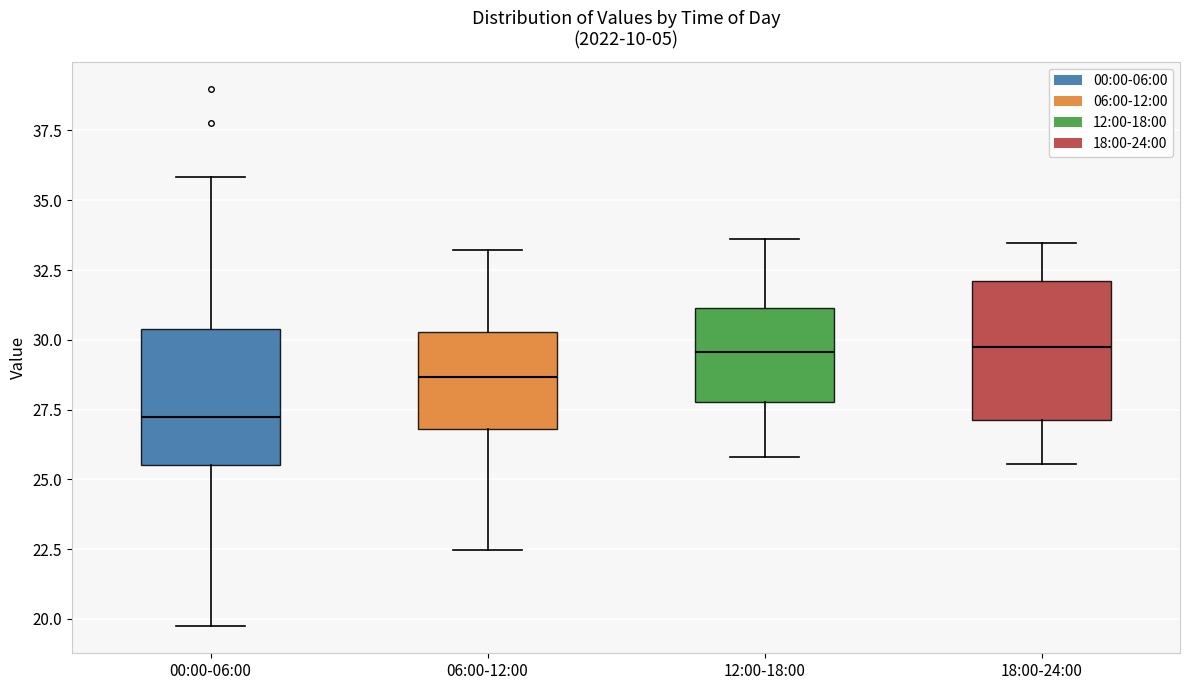

Reading left to right, read every box against the y-axis: the position of its median line, the range the box covers, and the ends of its whiskers. The values are not printed on the chart, so give them approximately, as read against the axis.

00:00-06:00: median 27.5, box 25.5 to 30.5, whiskers 19.5 to 36.0
06:00-12:00: median 28.5, box 27.0 to 30.5, whiskers 22.5 to 33.0
12:00-18:00: median 29.5, box 28.0 to 31.0, whiskers 26.0 to 33.5
18:00-24:00: median 29.5, box 27.0 to 32.0, whiskers 25.5 to 33.5